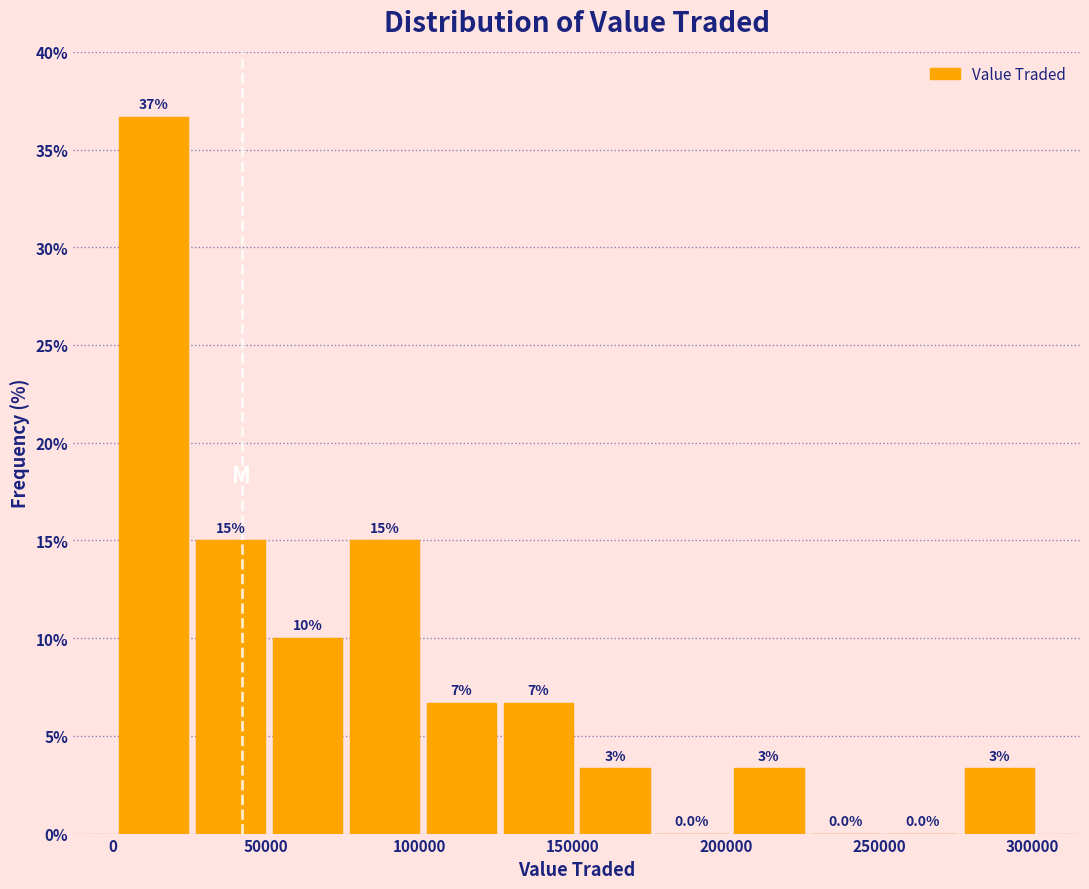

Over which range of the x-axis is the bar tallest?

0 to 25000